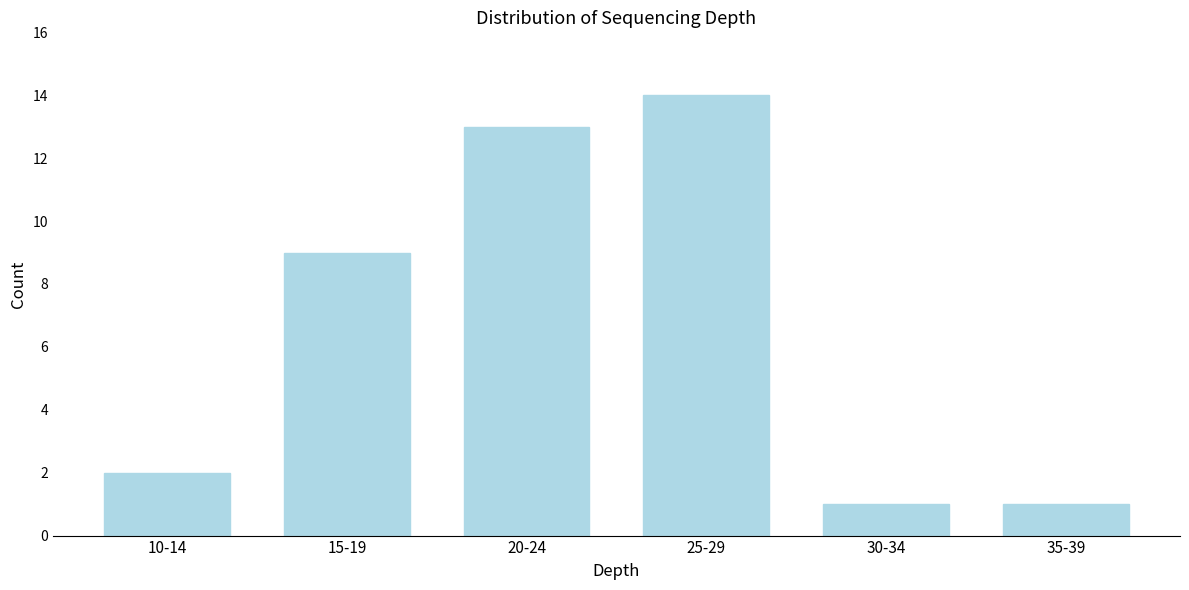

Reading right to left, what are all the values shown in this chart?

35-39=1	30-34=1	25-29=14	20-24=13	15-19=9	10-14=2